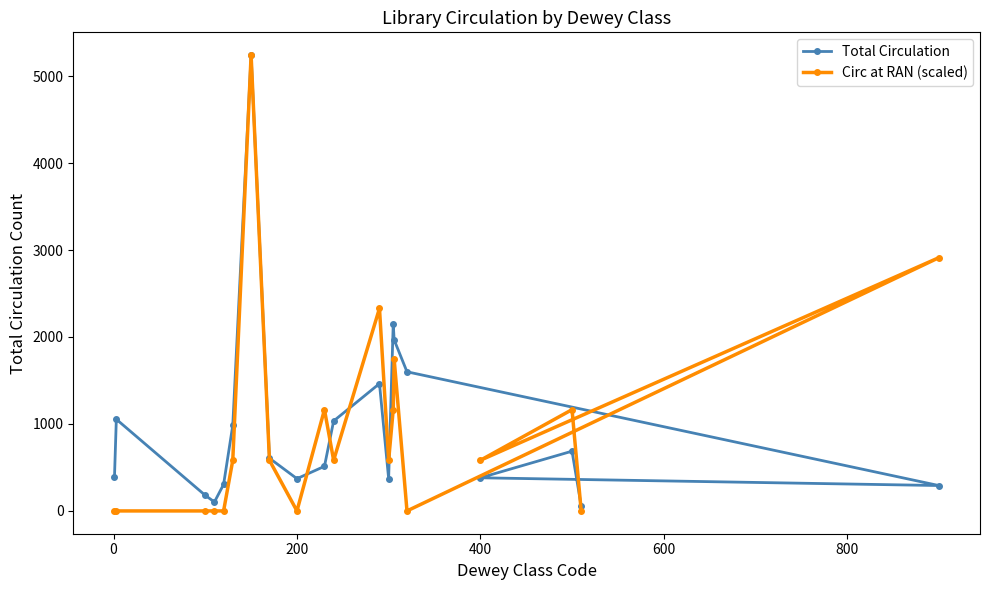

Does the chart have visible grid lines?

No